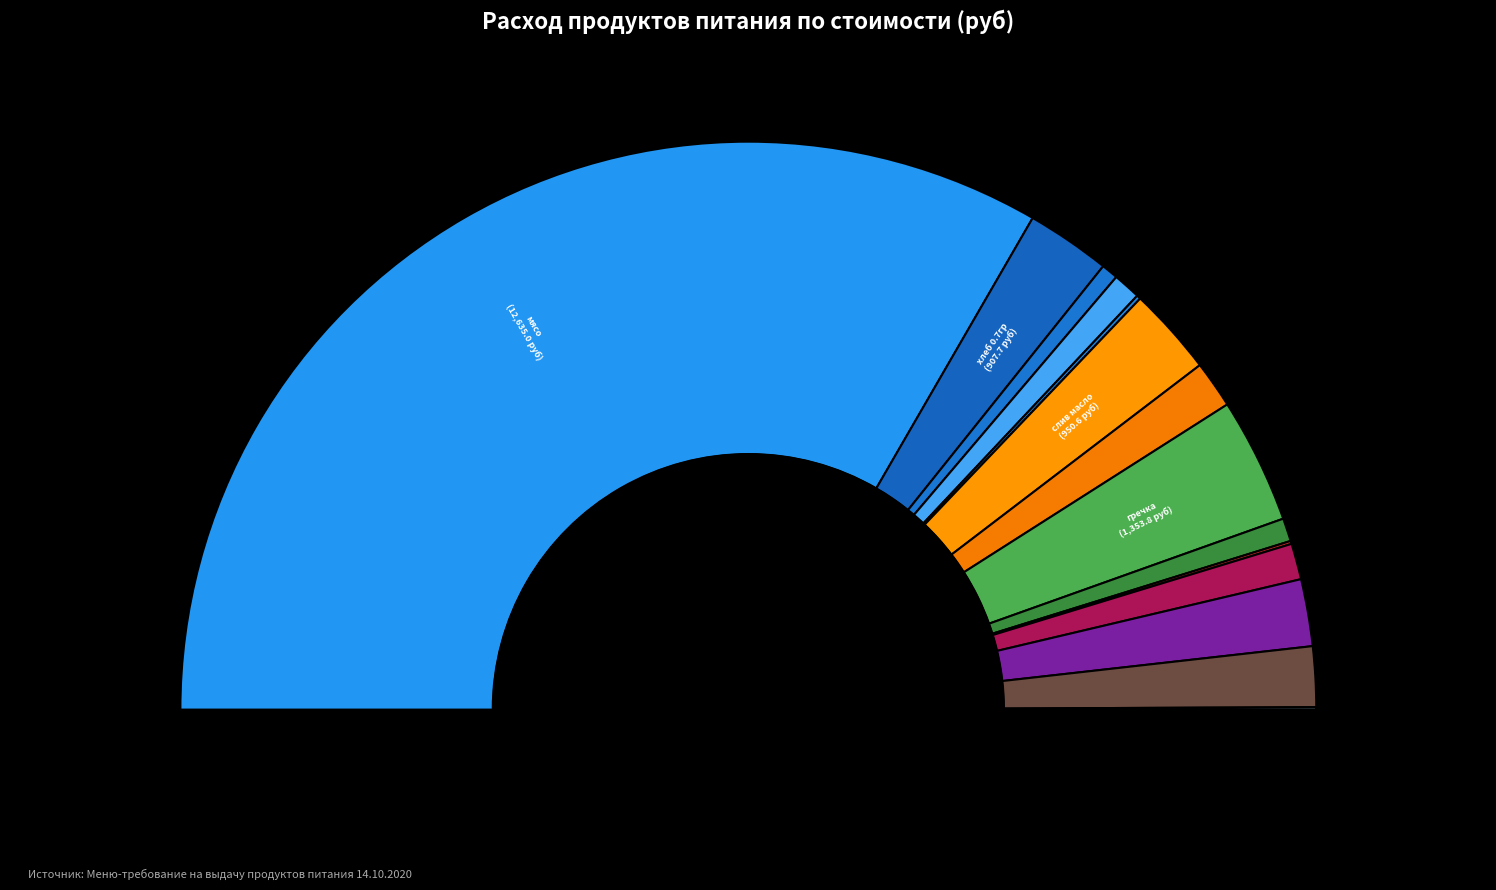

How many segments does this pie chart have?

14